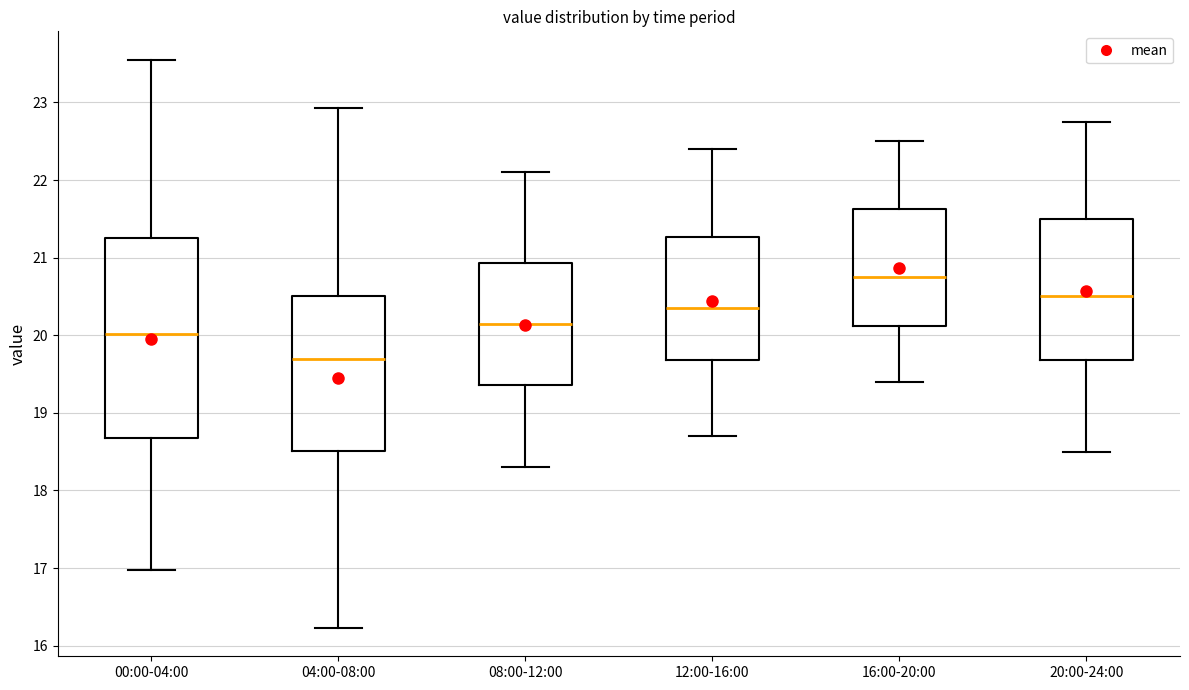

Which box's median line is the lowest?

04:00-08:00